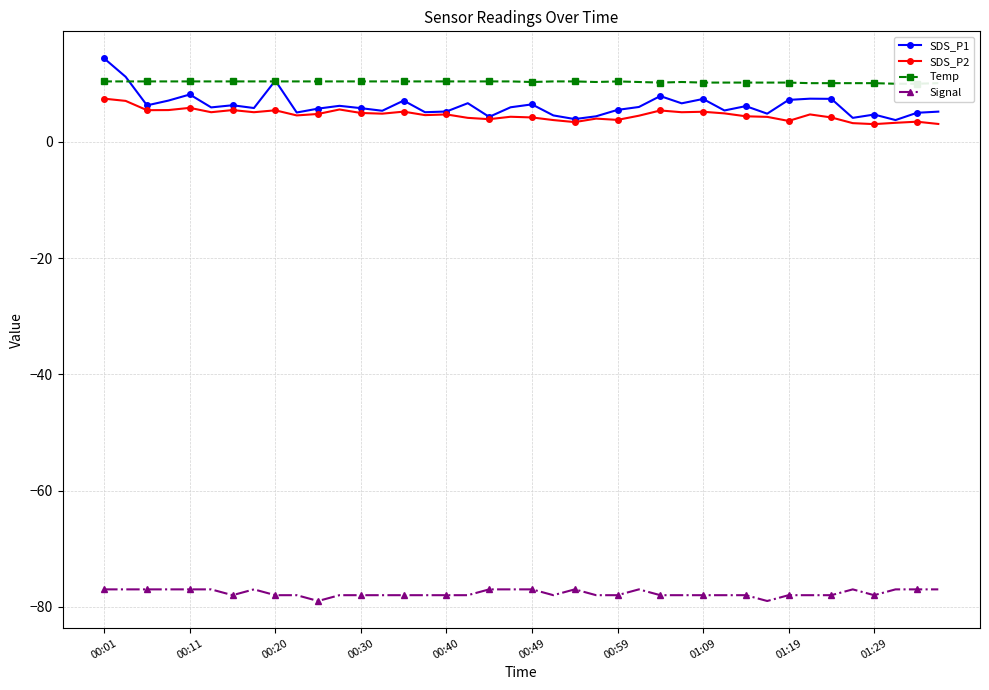

What is the value of the Signal point at the 18th from the left?

-78.0